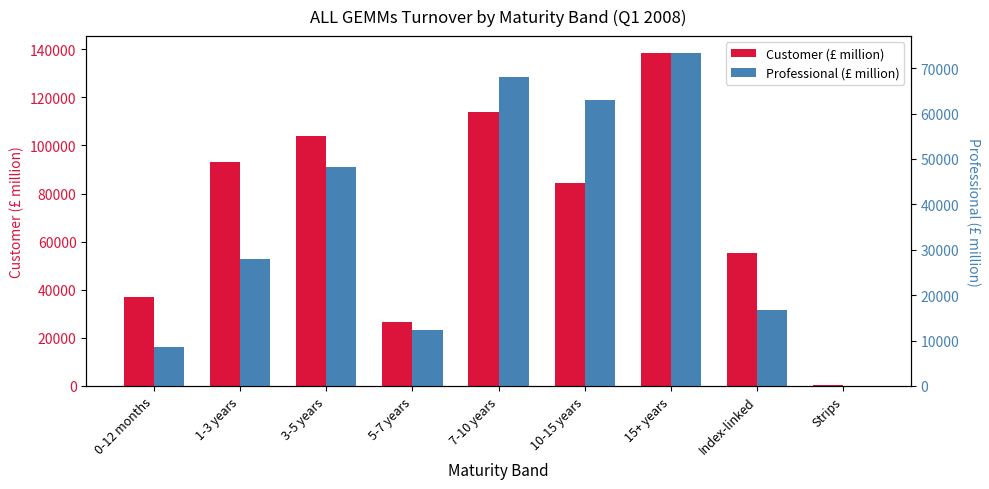

Reading right to left, what are all the values shown in this chart?

Customer (£ million): 362.4	55446.3	138555.7	84387.3	113990.5	26482.5	104001.8	93330.0	36970.5
Professional (£ million): 19.4	16691.4	73398.6	63044.0	68037.9	12241.9	48249.3	27923.6	8567.0